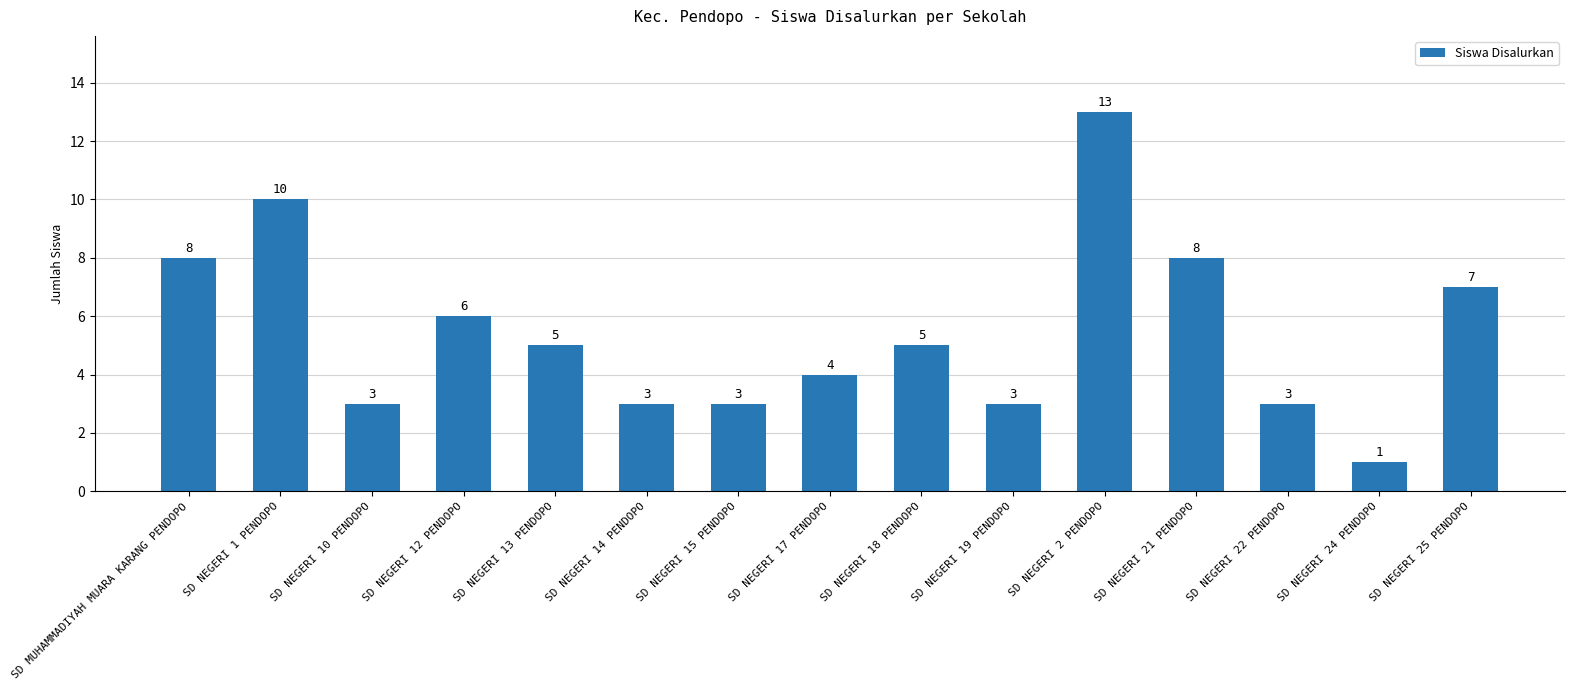

True or false: the data shows 2 at SD NEGERI 15 PENDOPO.

False